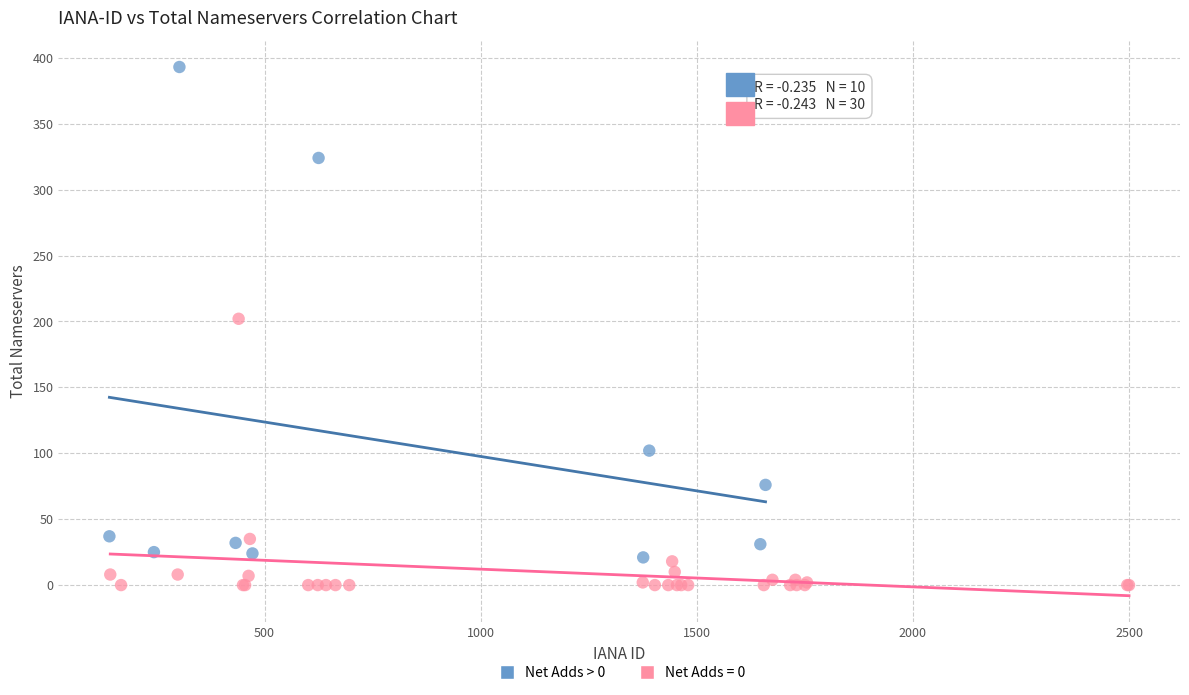

Which series reaches the minimum Y coordinate?

Net Adds = 0